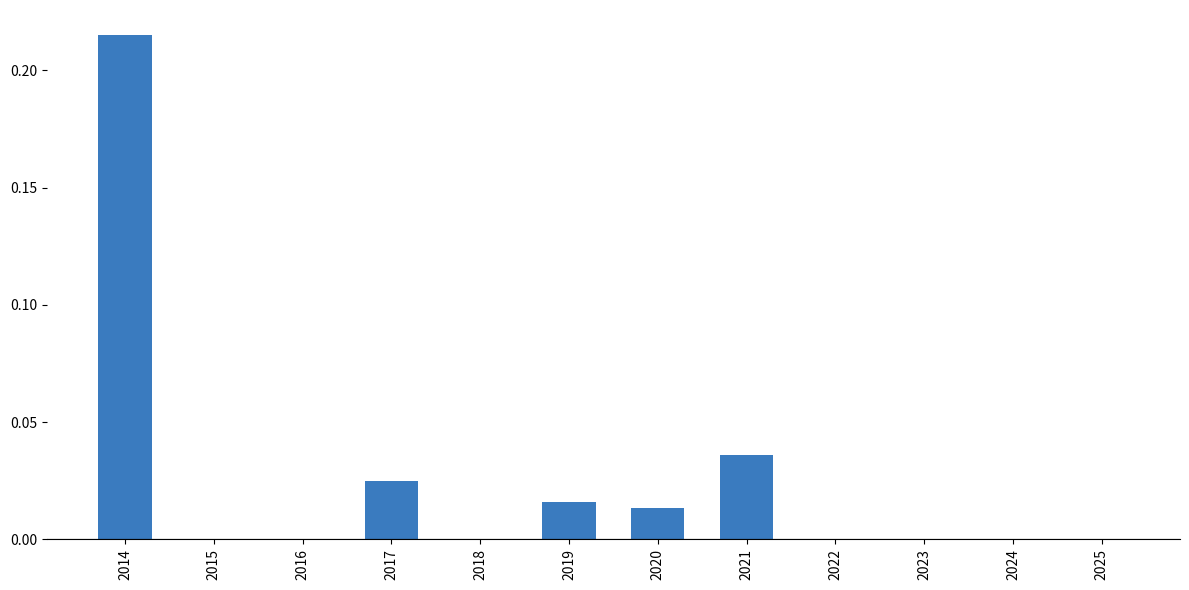

Which has a higher value, 2019 or 2016?

2019